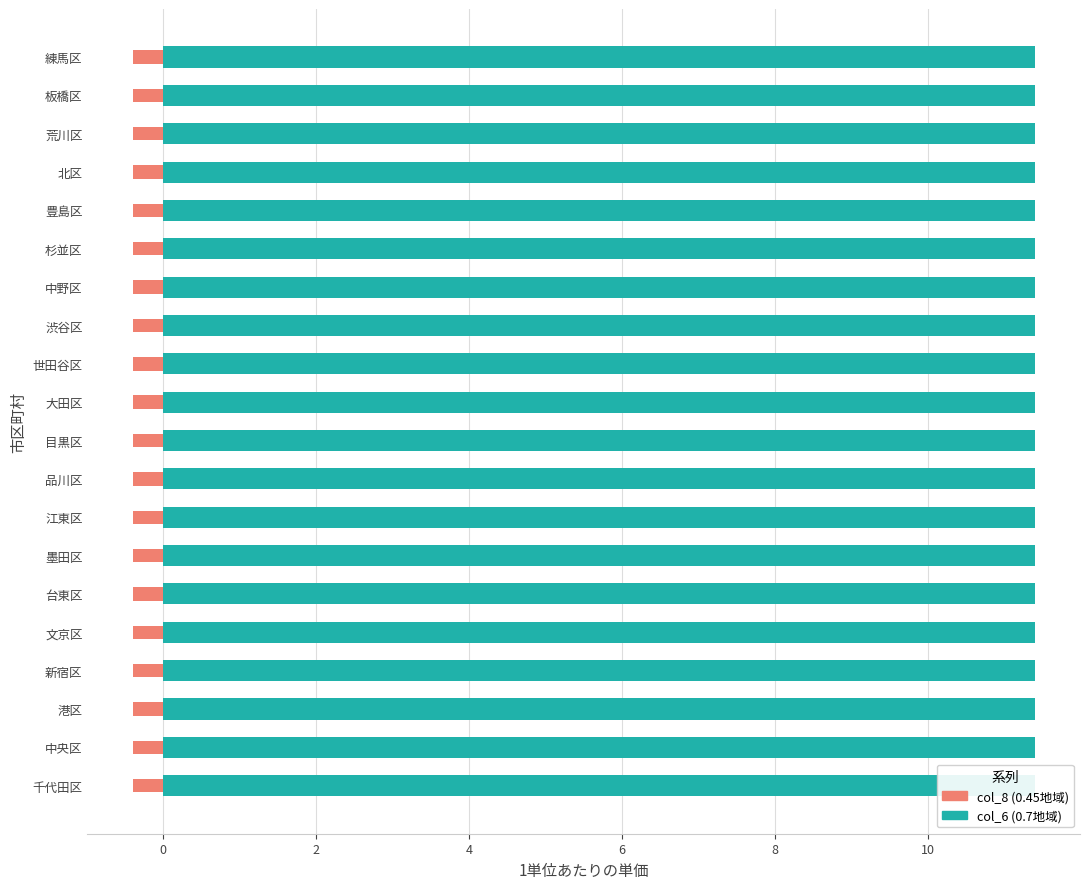

What are all the series names shown in the legend?

col_6 (0.7地域), col_8 (0.45地域)